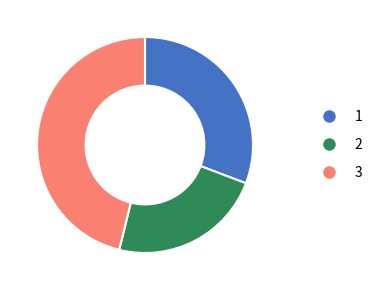

Is it true that 1 is 31% of the pie?

True